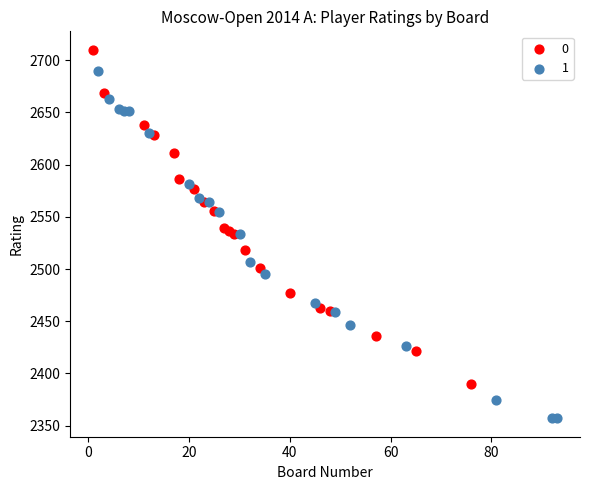

What are all the series names shown in the legend?

0, 1